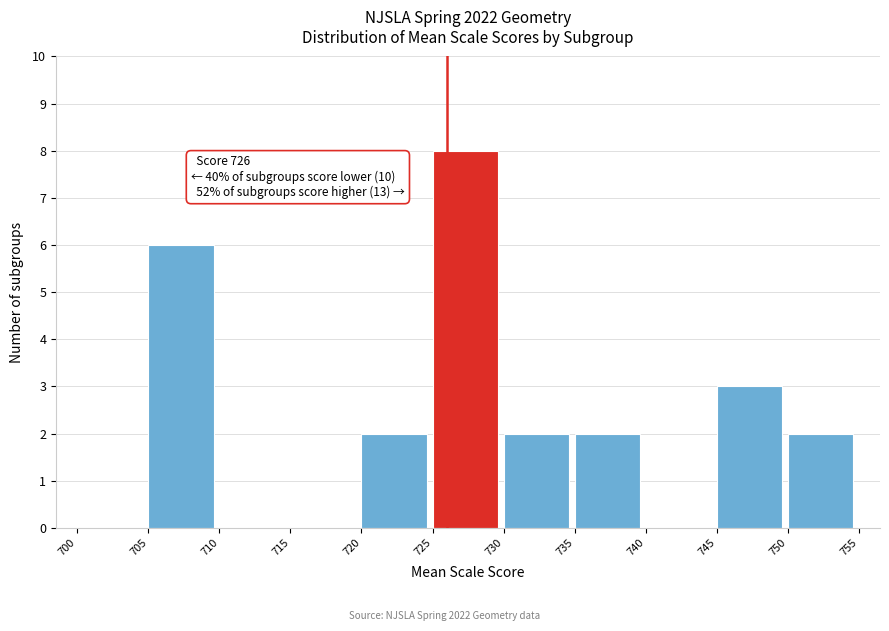

Over which range of the x-axis is the bar tallest?

725 to 730